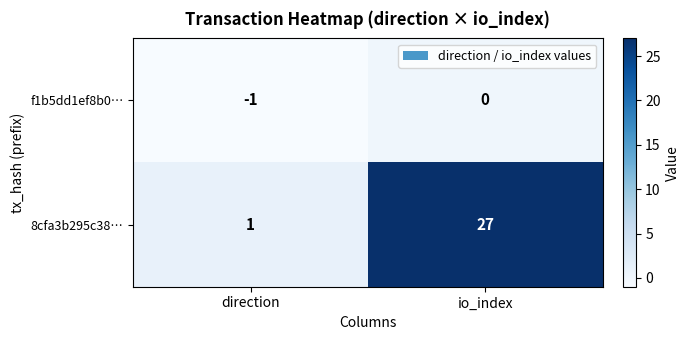

Between direction and io_index, which series saw the biggest shift?

8cfa3b295c38…